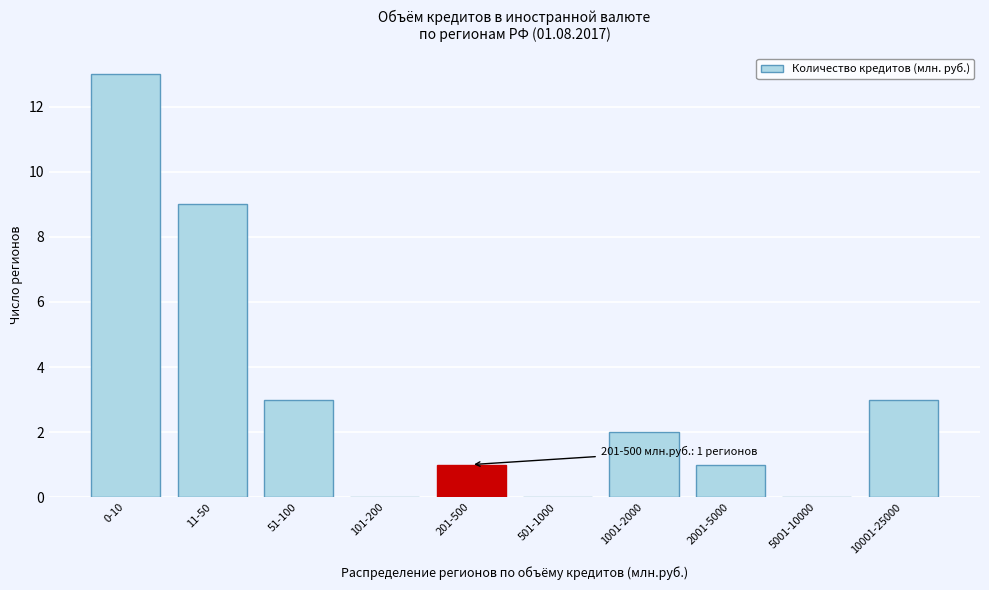

Reading right to left, what are all the values shown in this chart?

10001-25000=3	5001-10000=0	2001-5000=1	1001-2000=2	501-1000=0	201-500=1	101-200=0	51-100=3	11-50=9	0-10=13